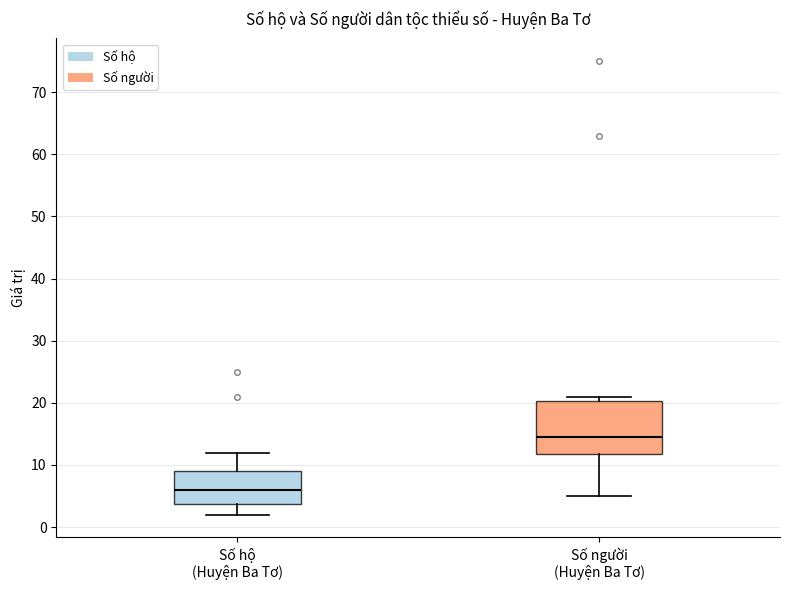

Comparing the boxes themselves (not the whiskers), which one is the tallest?

Số người (Huyện Ba Tơ)